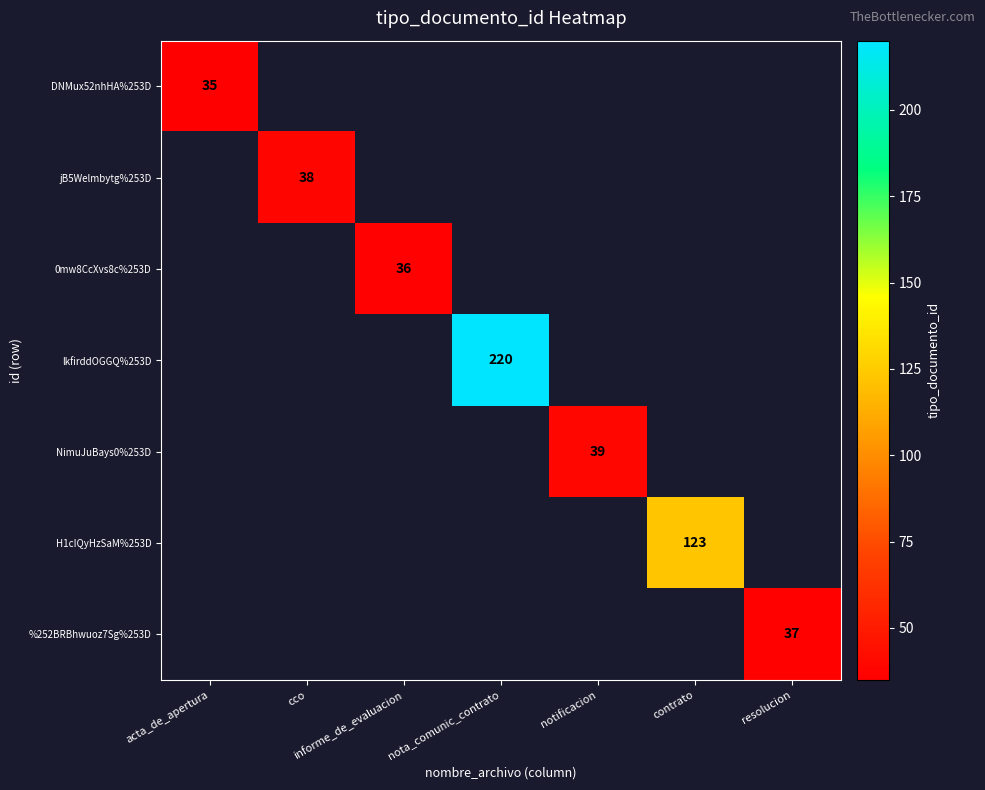

Which label corresponds to the largest value in the chart?

nota_comunic_contrato